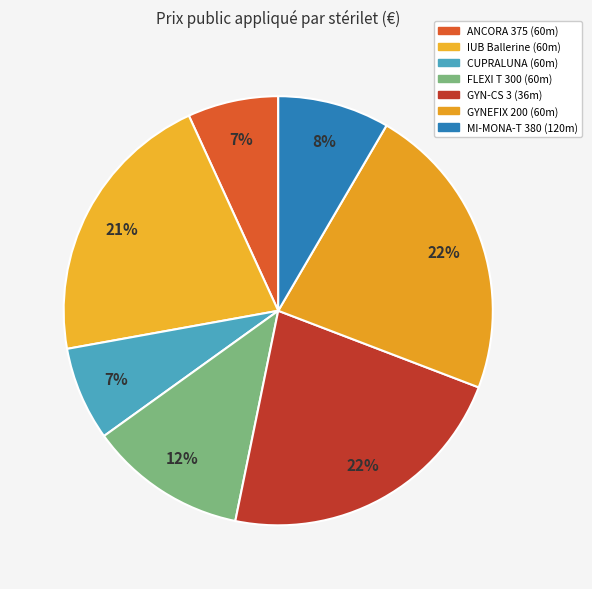

Count the number of slices in the pie.

7